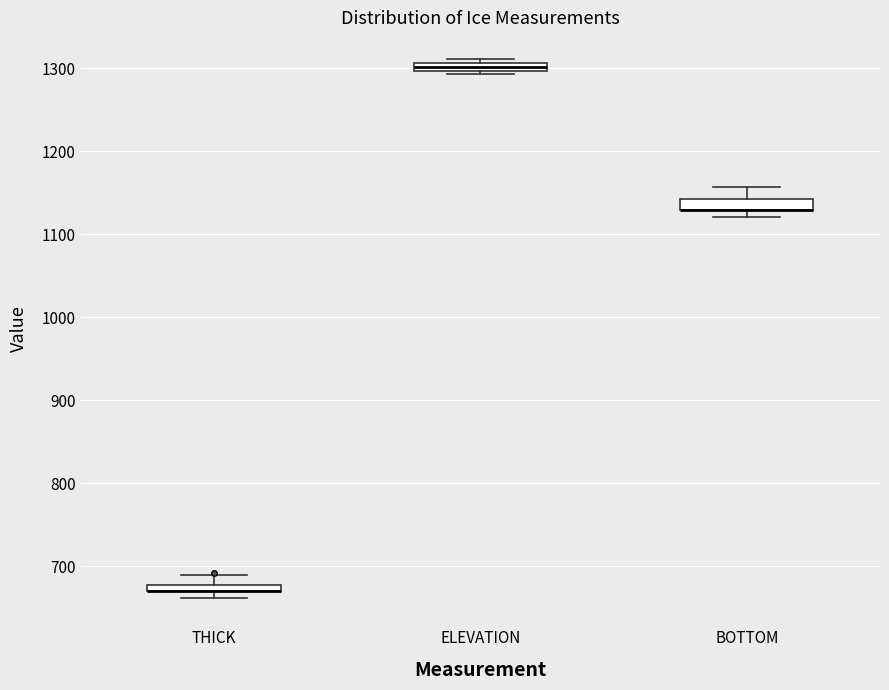

Where is the upper edge of the box for ELEVATION on the y-axis? The values are not printed on the chart, so give them approximately, as read against the axis.

1310